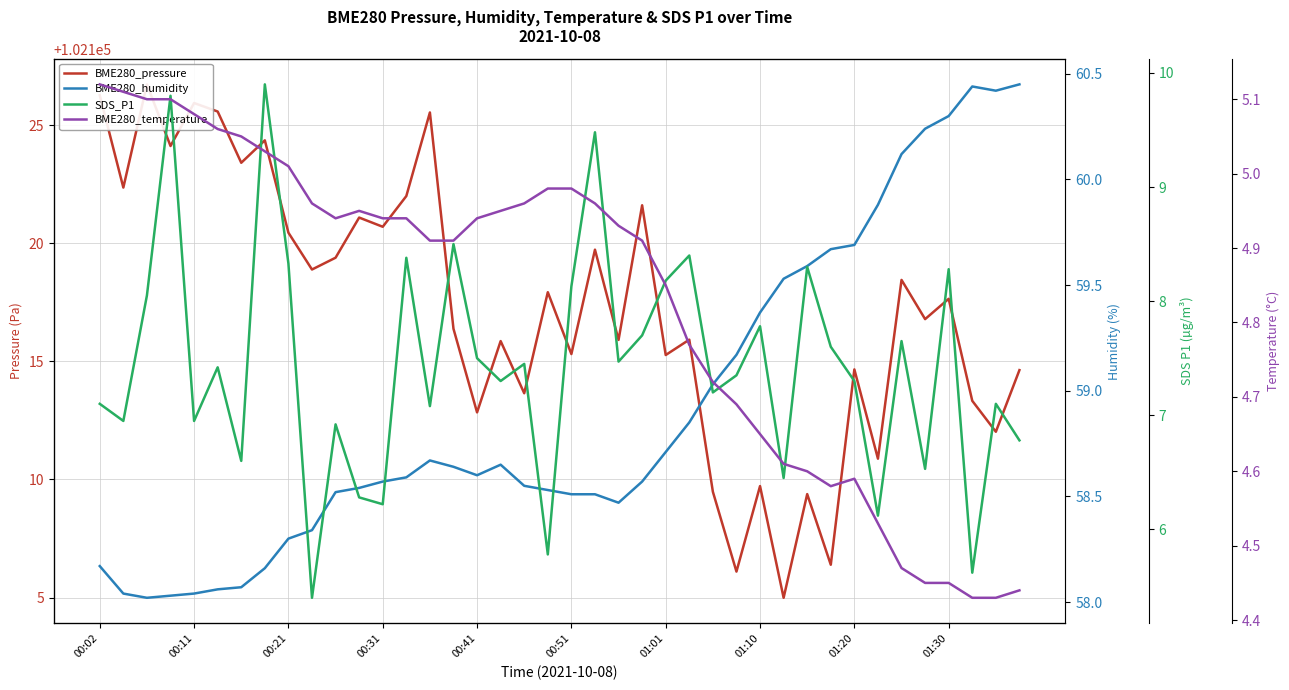

At which category is the sum across all series the highest?

00:21